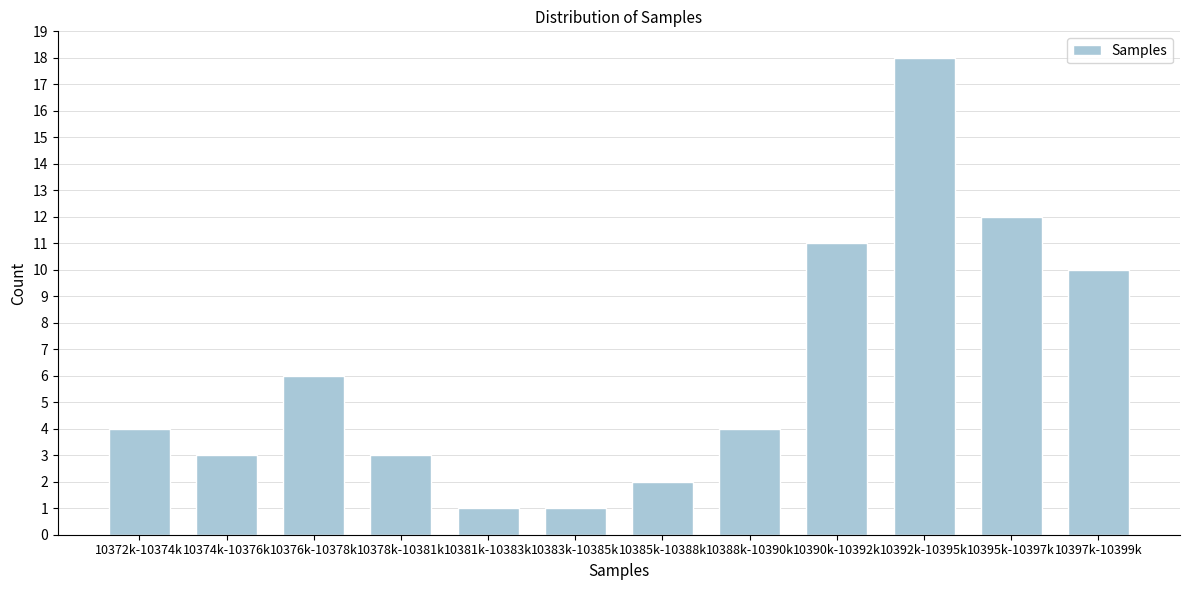

Reading left to right, list all the values displayed in this chart.

10372k-10374k=4	10374k-10376k=3	10376k-10378k=6	10378k-10381k=3	10381k-10383k=1	10383k-10385k=1	10385k-10388k=2	10388k-10390k=4	10390k-10392k=11	10392k-10395k=18	10395k-10397k=12	10397k-10399k=10